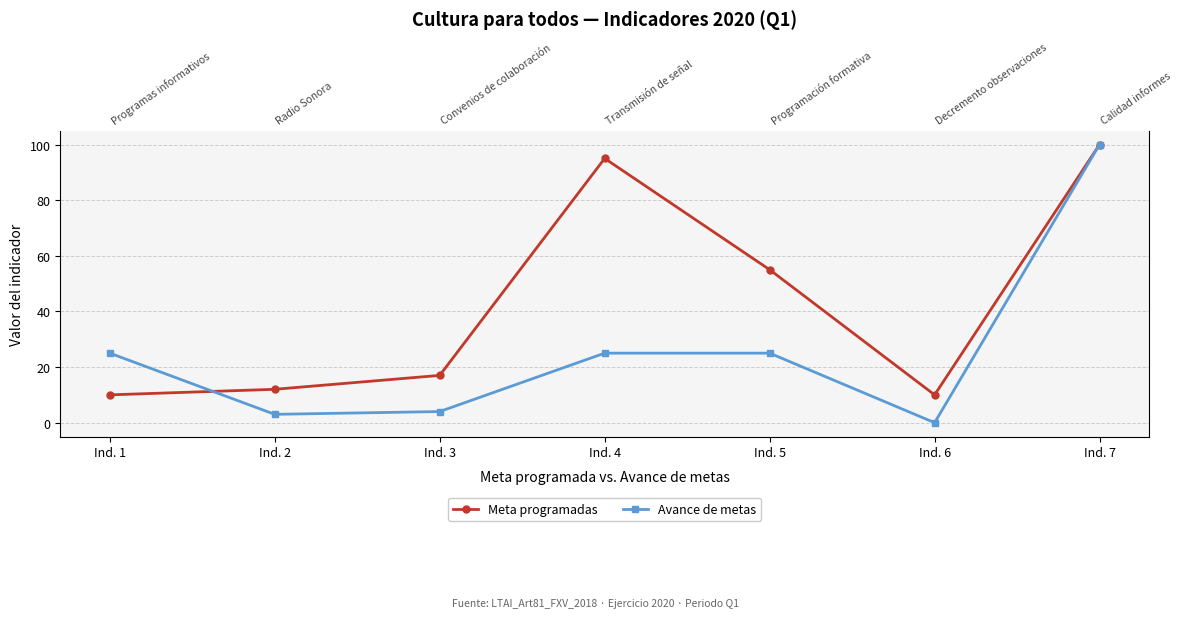

Rank the series by their average value, from lowest to highest.

Avance de metas, Meta programadas